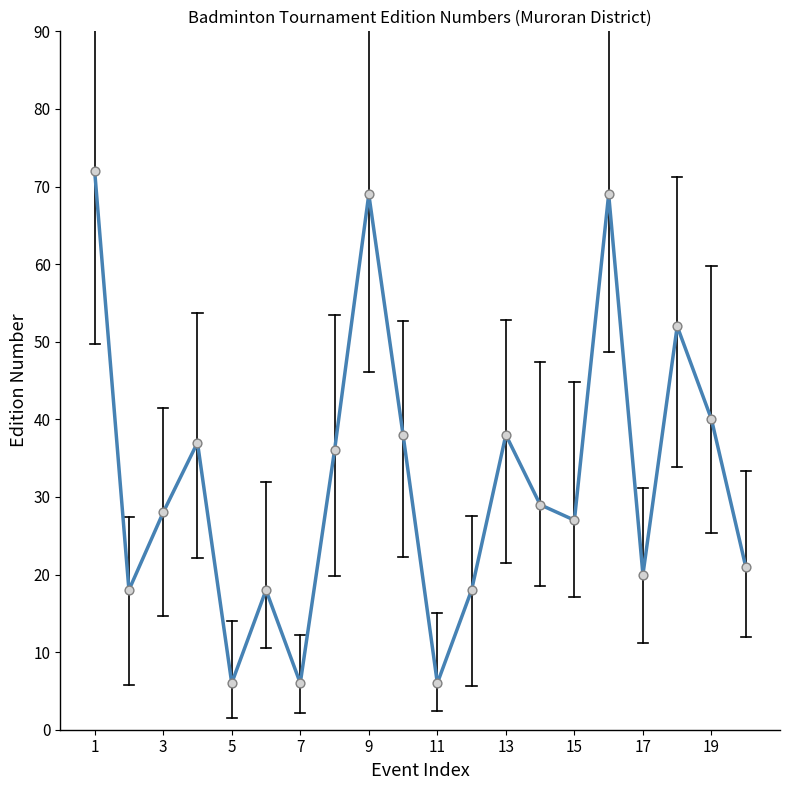

What is the greatest value displayed?

72